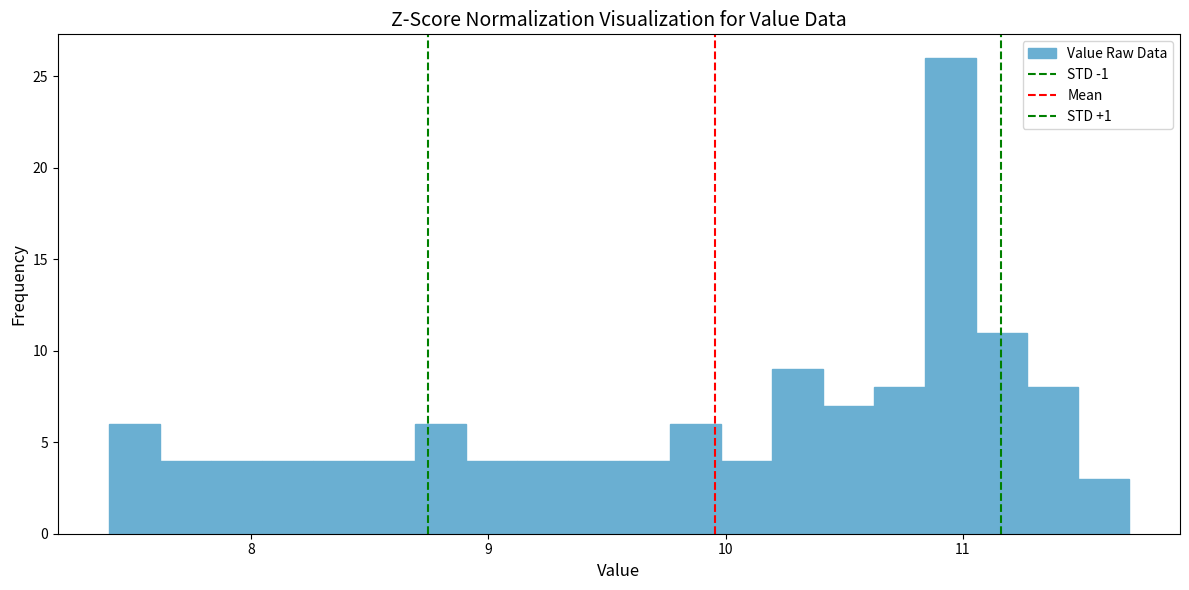

Around what value on the x-axis is the tallest bar? Give the approximate position of its centre, as read against the axis.

10.9